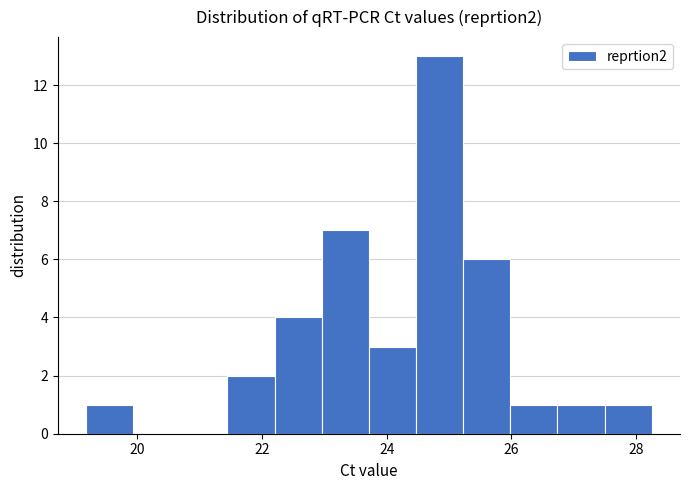

Around what value on the x-axis is the tallest bar? Give the approximate position of its centre, as read against the axis.

24.8